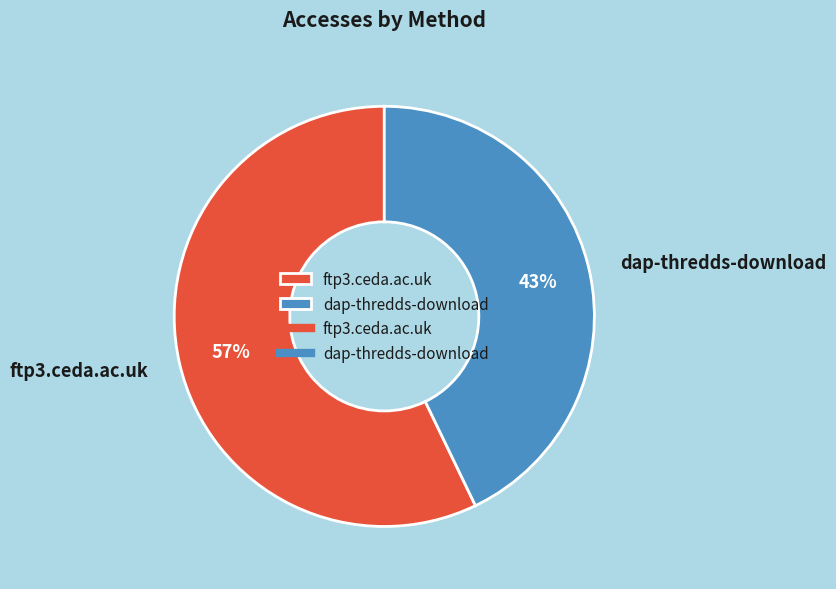

How many slices are in this pie chart?

2